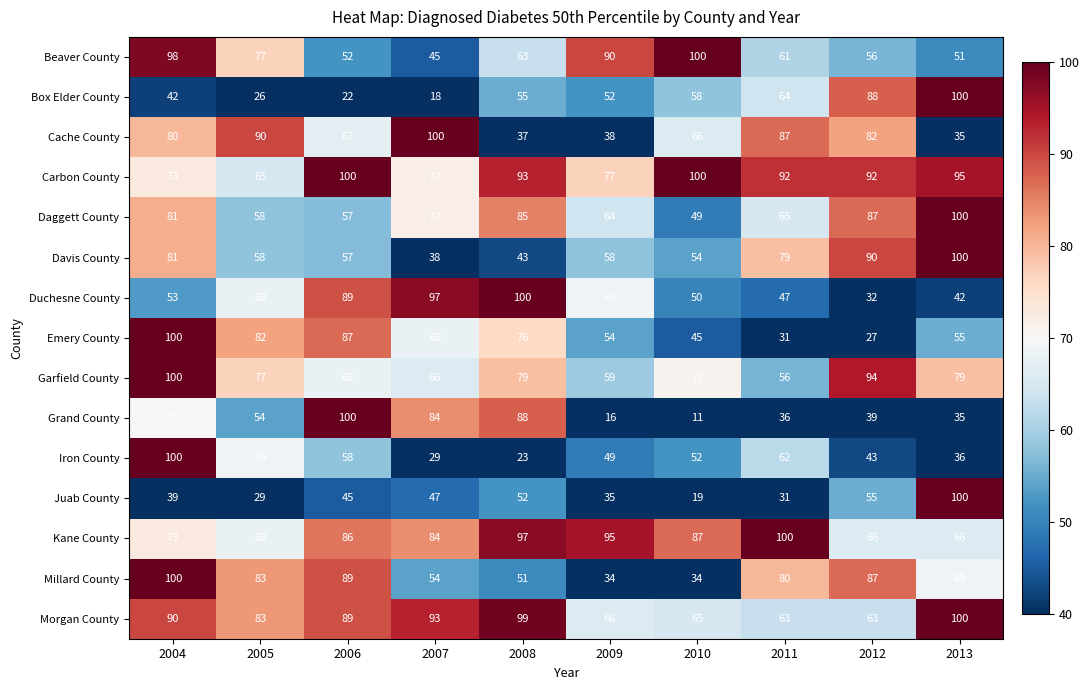

What is the sum of all Morgan County values?

811